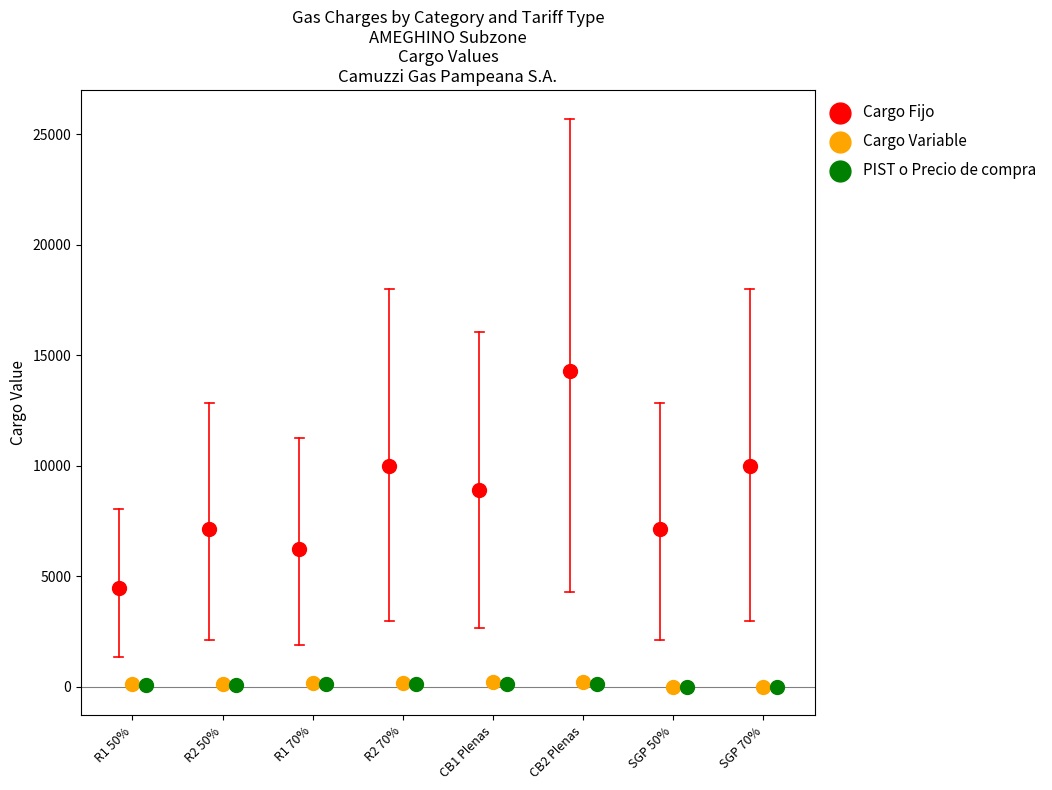

What are all the series names shown in the legend?

Cargo Fijo, Cargo Variable, PIST o Precio de compra